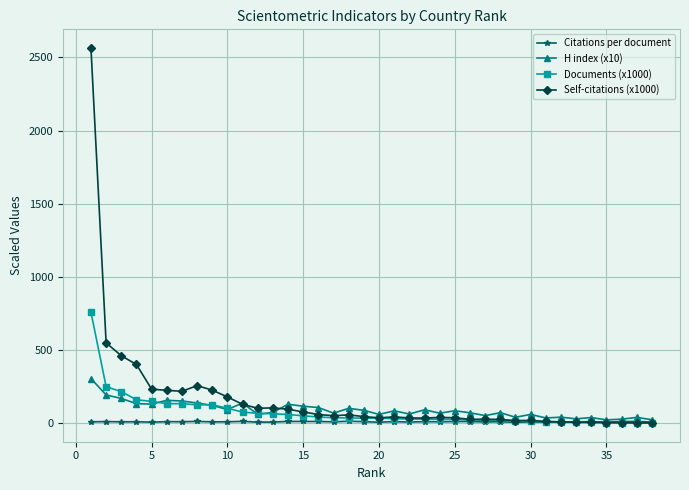

What is the value of the Self-citations (x1000) point at the 7th from the left?

217.8